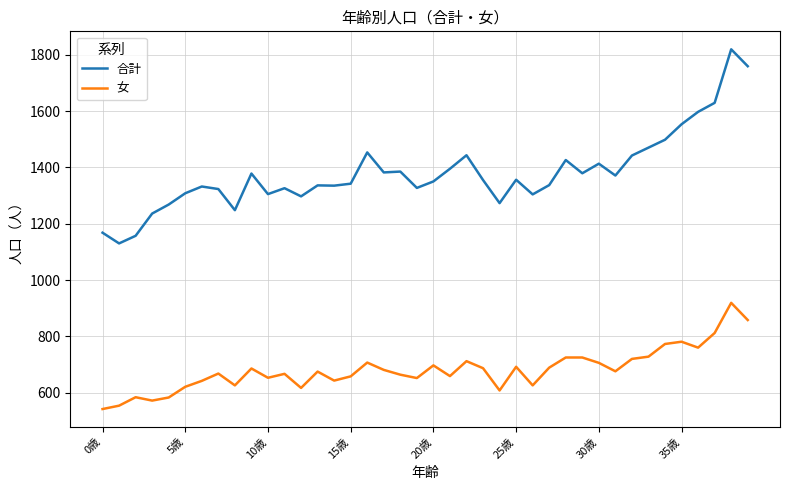

What is the minimum value shown in the chart?

542